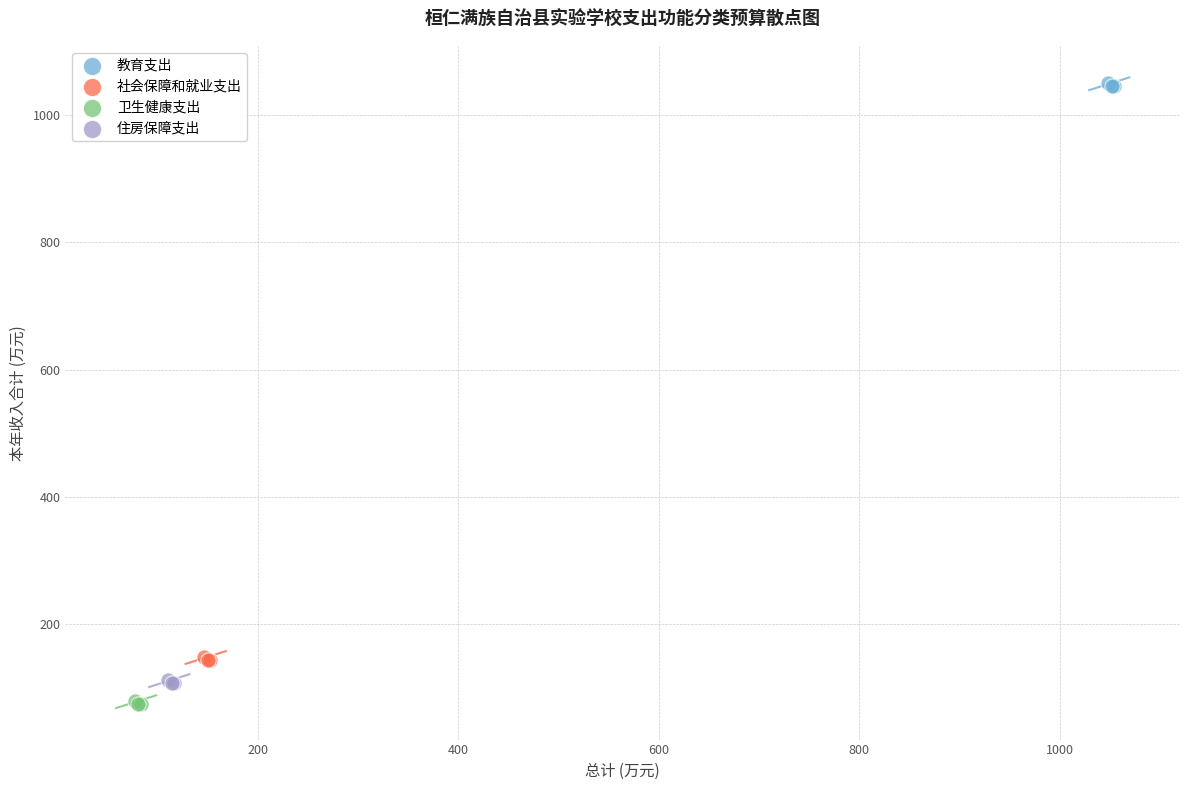

What are all the series names shown in the legend?

教育支出, 社会保障和就业支出, 卫生健康支出, 住房保障支出